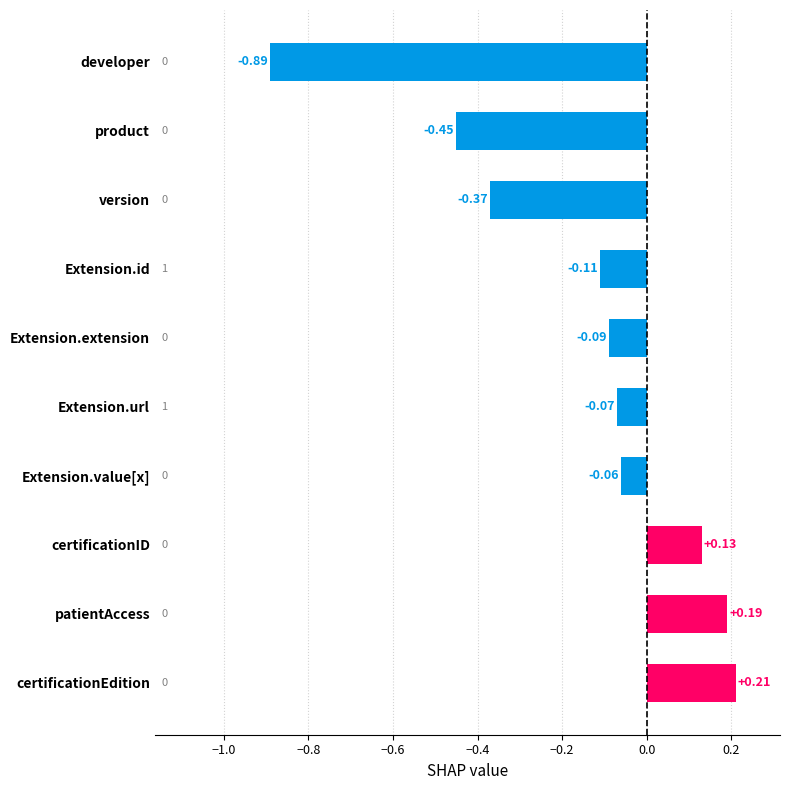

Which label corresponds to the smallest value in the chart?

developer